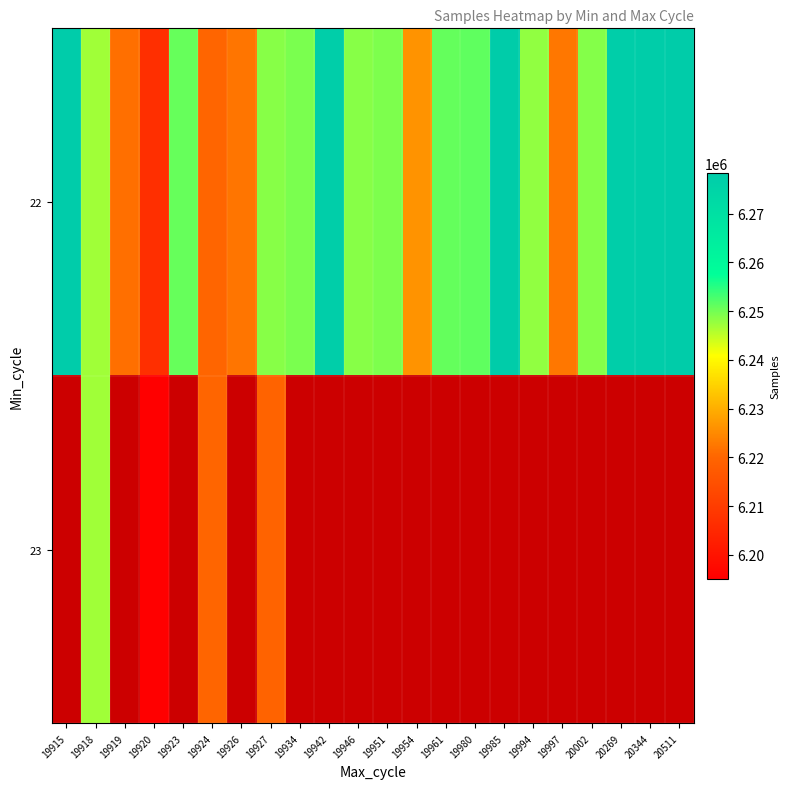

Between 19915 and 20511, which series saw the biggest shift?

22